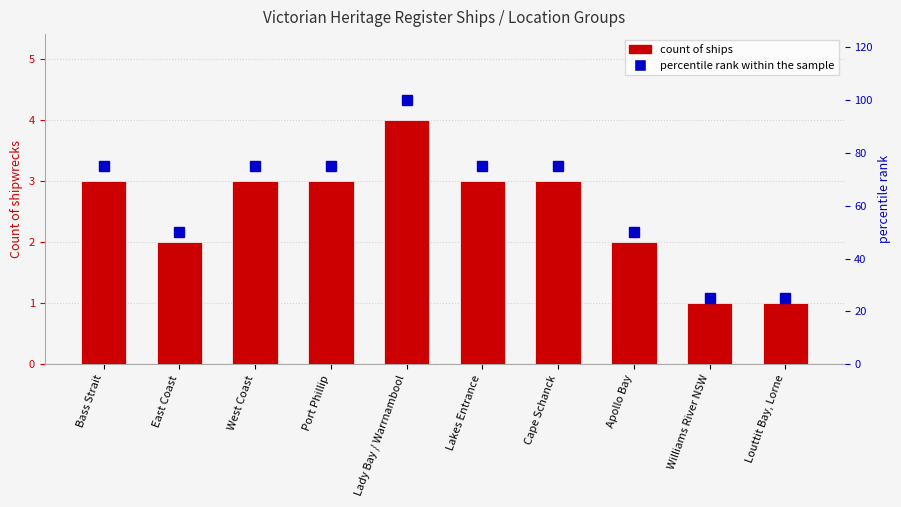

Reading left to right, extract all data points from this chart.

Count of ships: Bass Strait=3	East Coast=2	West Coast=3	Port Phillip=3	Lady Bay / Warrnambool=4	Lakes Entrance=3	Cape Schanck=3	Apollo Bay=2	Williams River NSW=1	Louttit Bay, Lorne=1
percentile rank within the sample: Bass Strait=75	East Coast=50	West Coast=75	Port Phillip=75	Lady Bay / Warrnambool=100	Lakes Entrance=75	Cape Schanck=75	Apollo Bay=50	Williams River NSW=25	Louttit Bay, Lorne=25